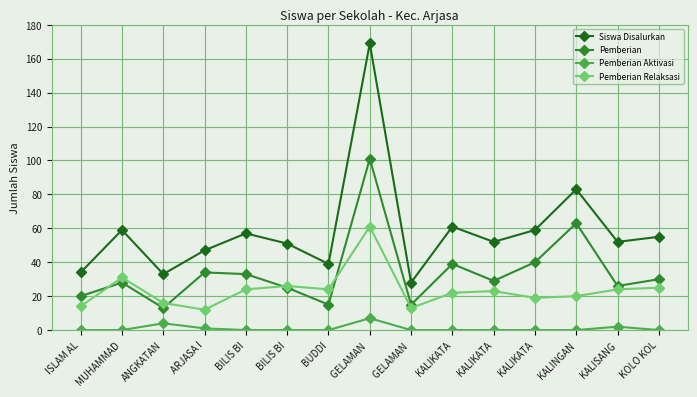

How many data points in Pemberian are less than 29?

7